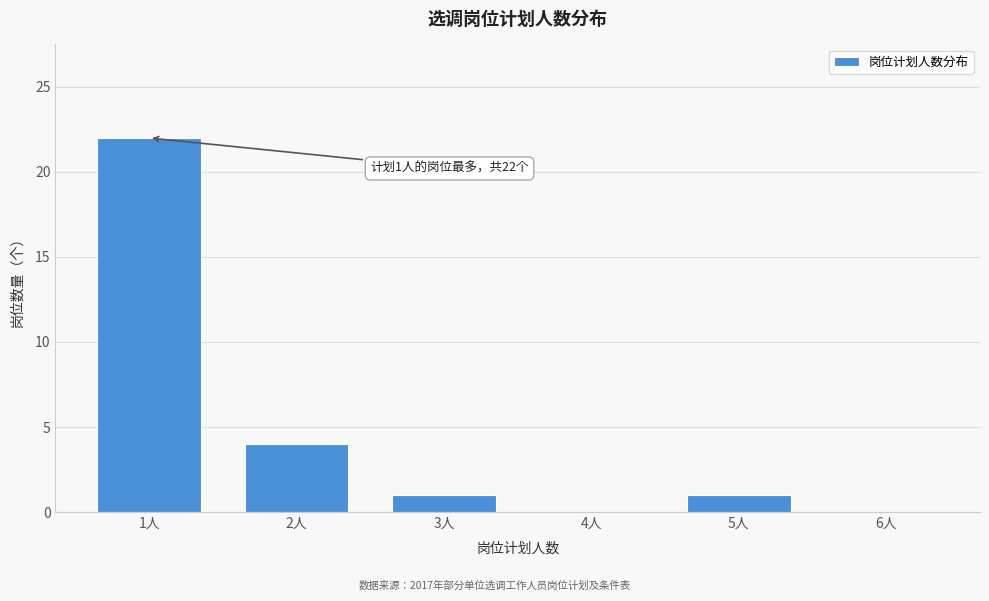

Reading right to left, what are all the values shown in this chart?

6人=0	5人=1	4人=0	3人=1	2人=4	1人=22